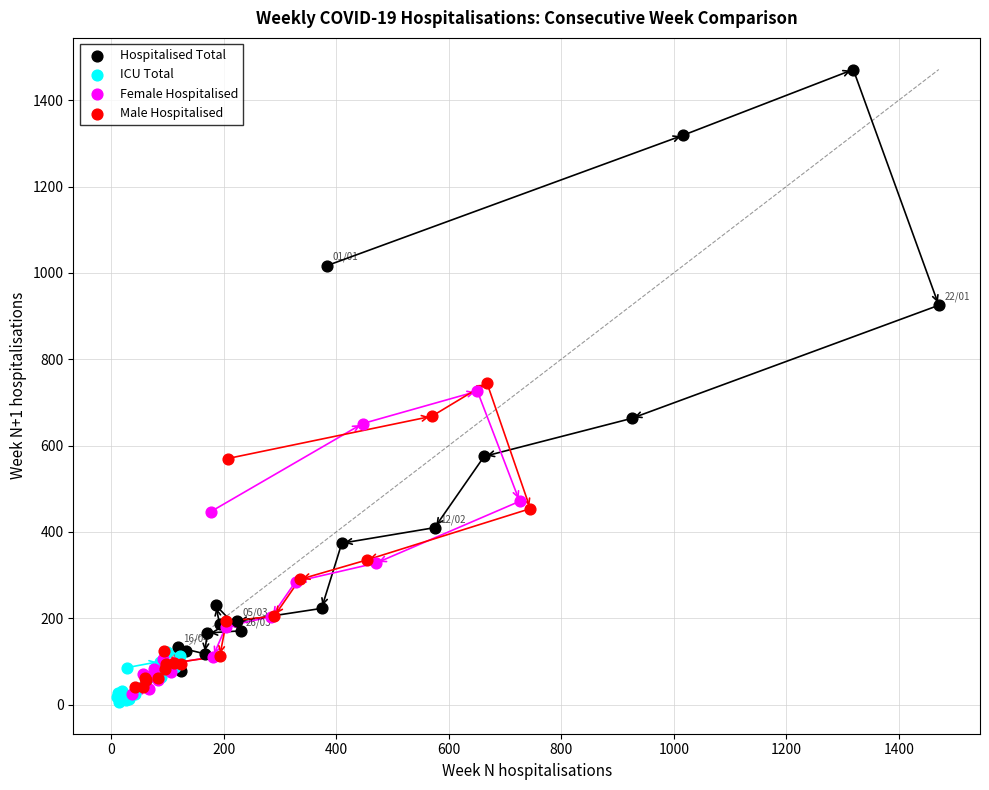

What are all the series names shown in the legend?

Hospitalised Total, ICU Total, Female Hospitalised, Male Hospitalised